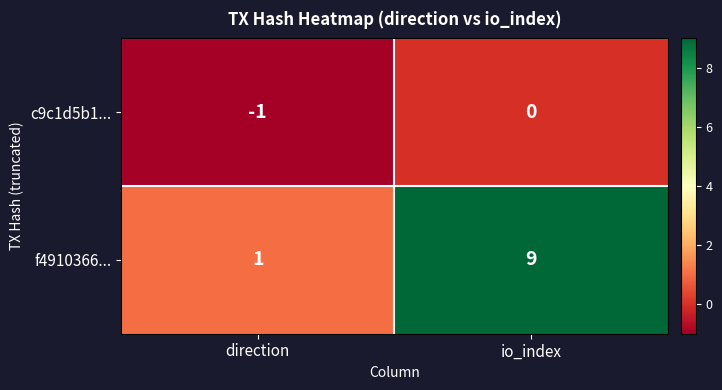

True or false: f4910366... has a value of 5 at io_index.

False